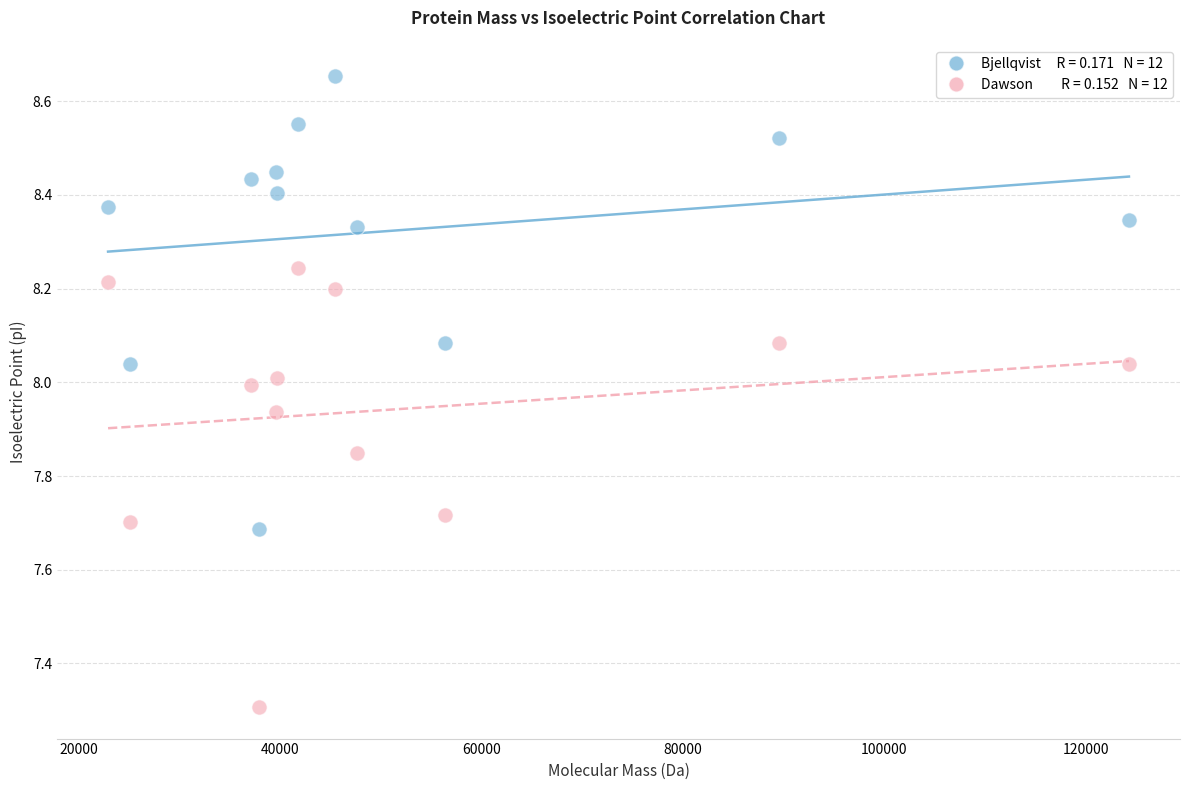

Across all series, what Y value is closest to 7?

7.3